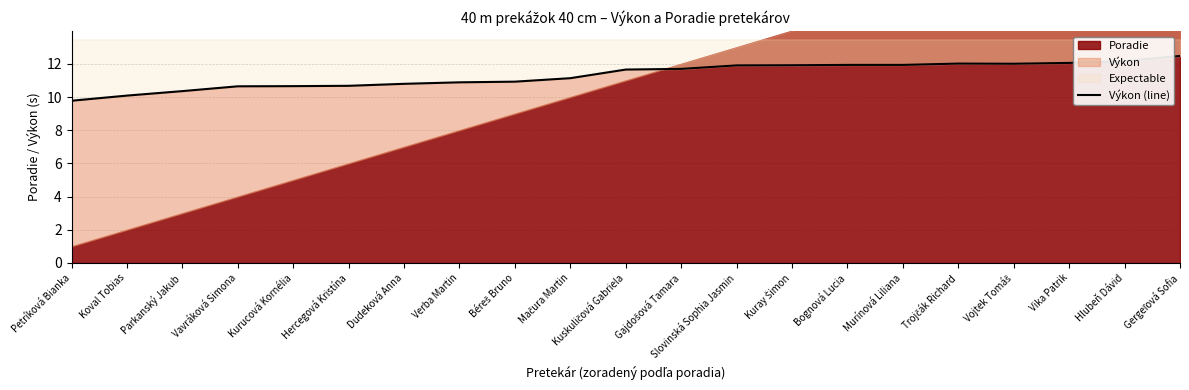

The value at Gergeľová Sofia is 5.0. True or false?

False